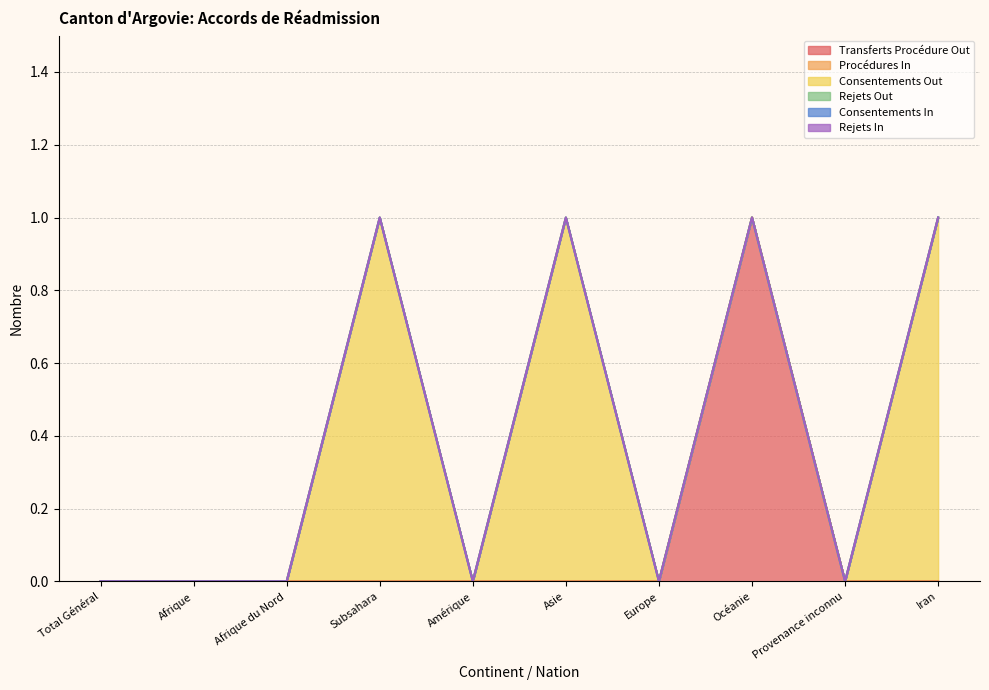

True or false: Transferts Procédure Out and Consentements Out cross at least once.

False